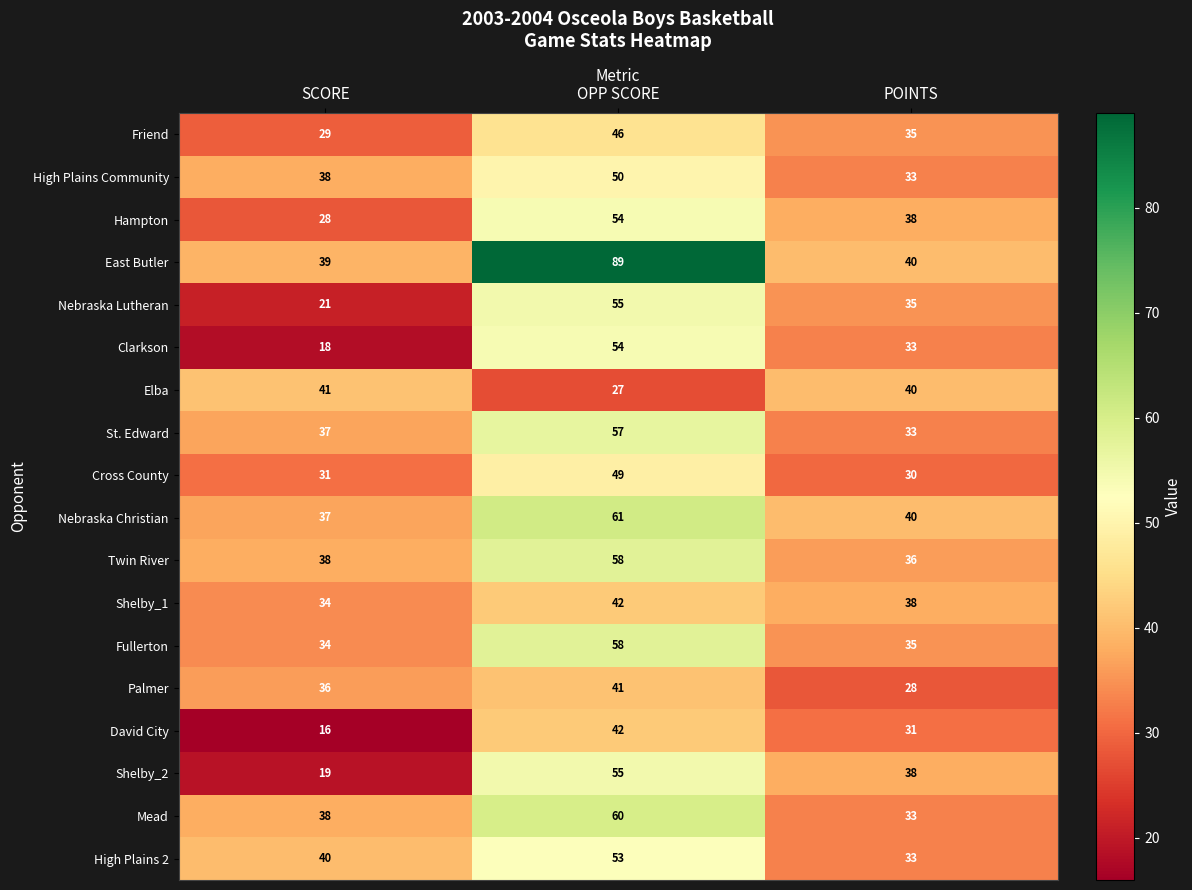

Which category has the lowest value across all series?

SCORE